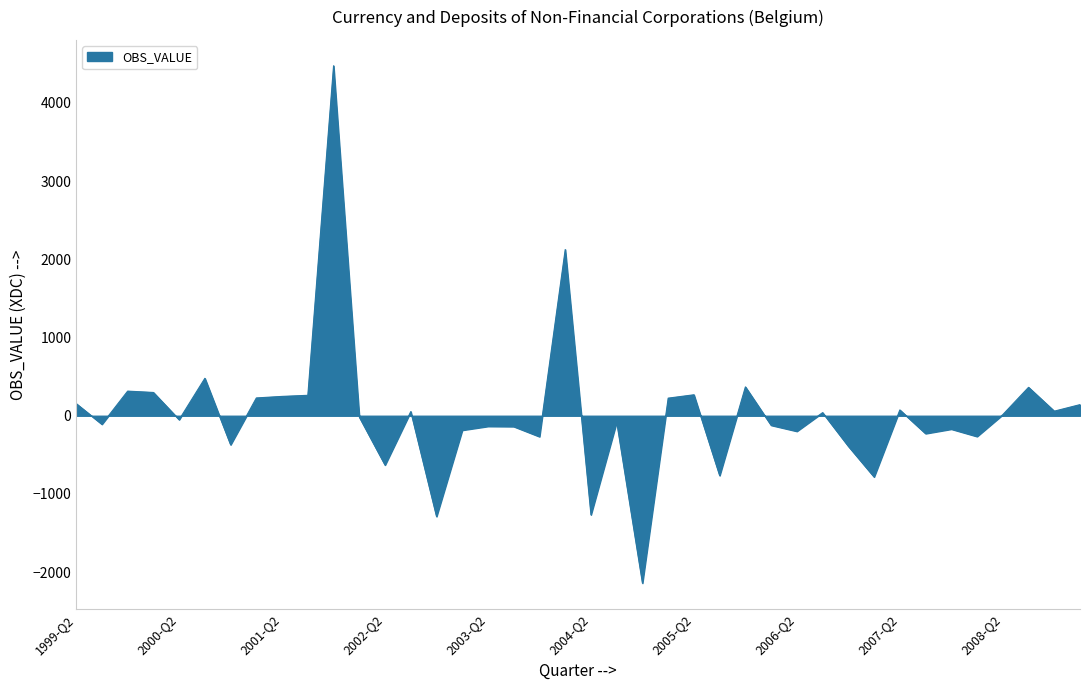

What is the difference between the maximum and minimum values?

6614.8